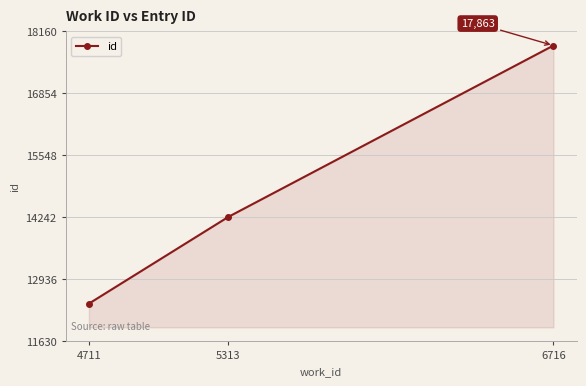

List the labels in order of value, smallest first.

4711, 5313, 6716